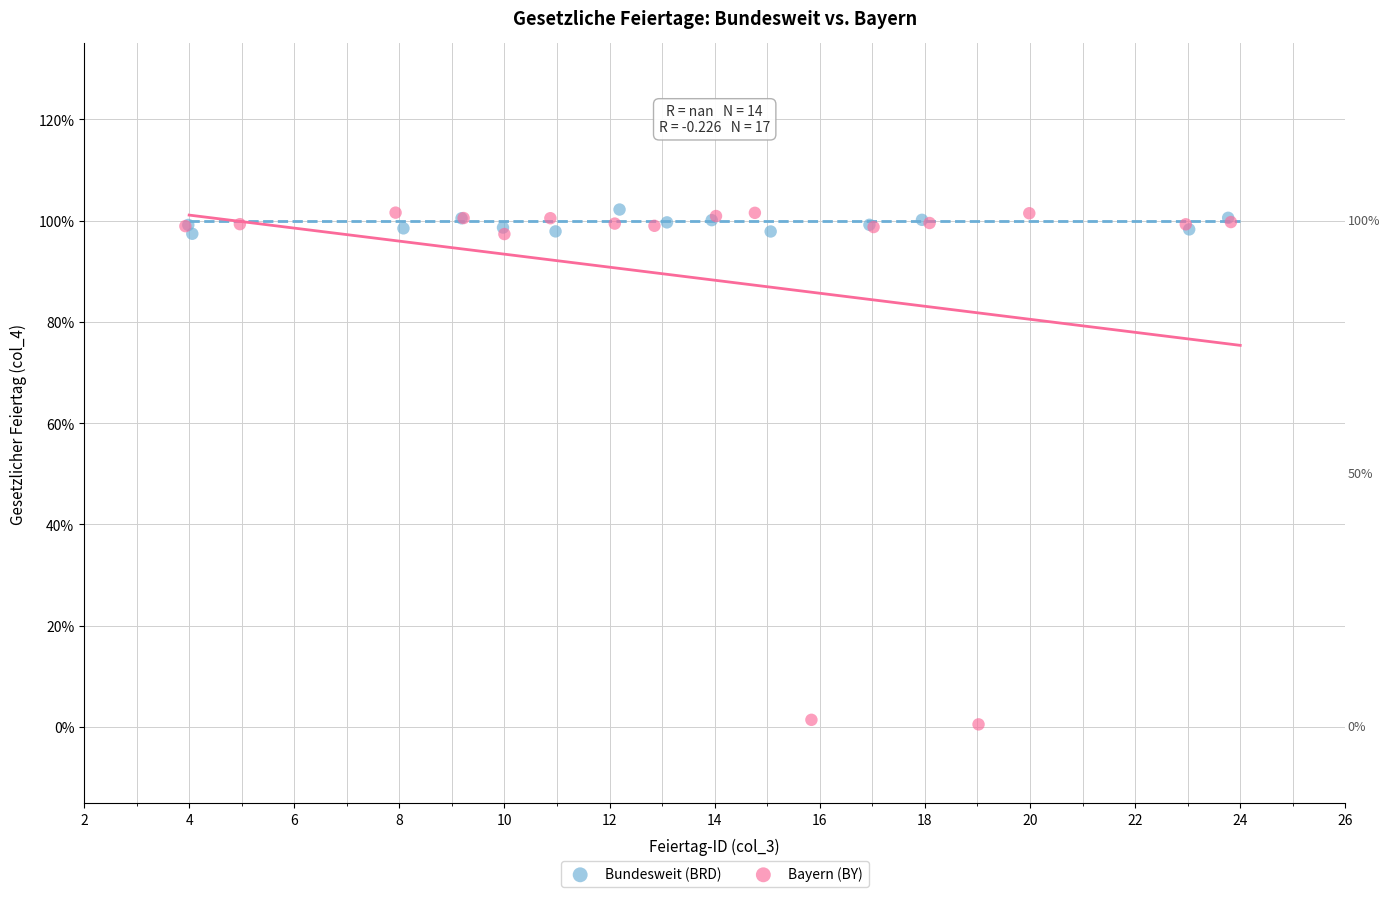

What are all the series names shown in the legend?

Bundesweit (BRD), Bayern (BY)